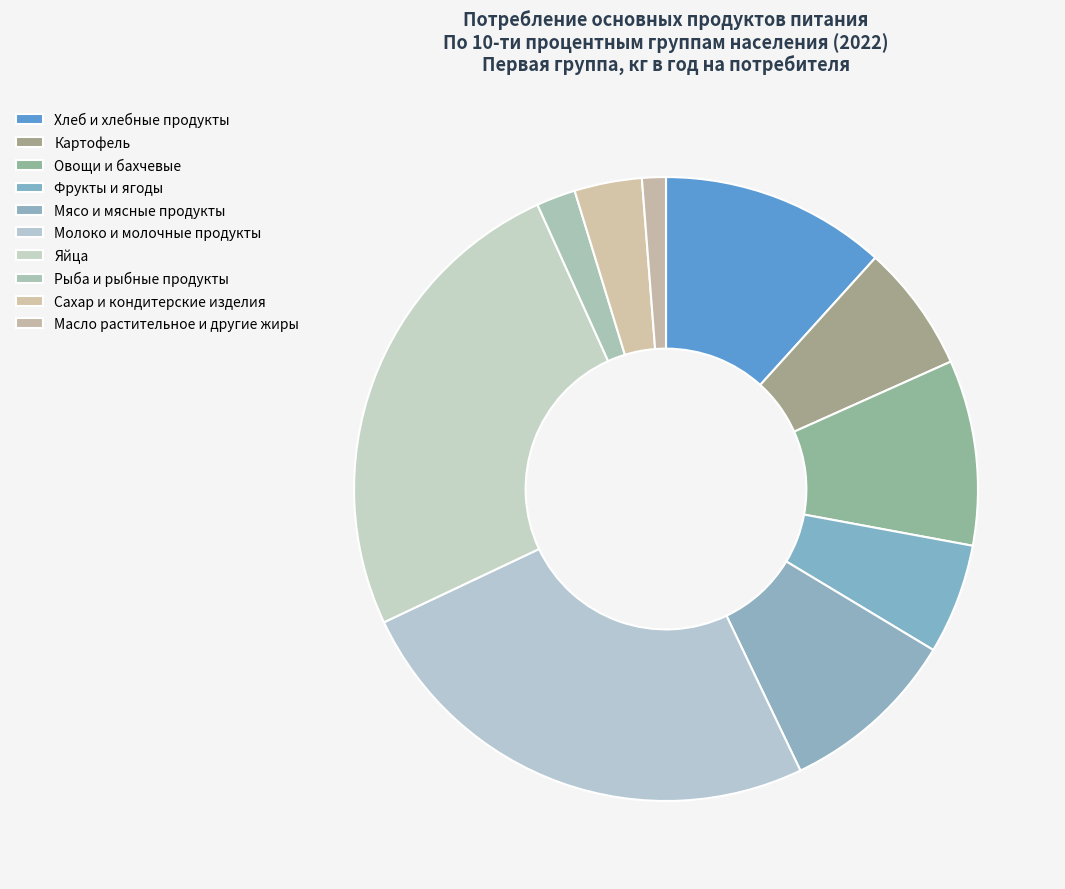

What percentage is the Яйца slice, to the nearest percent?

25%